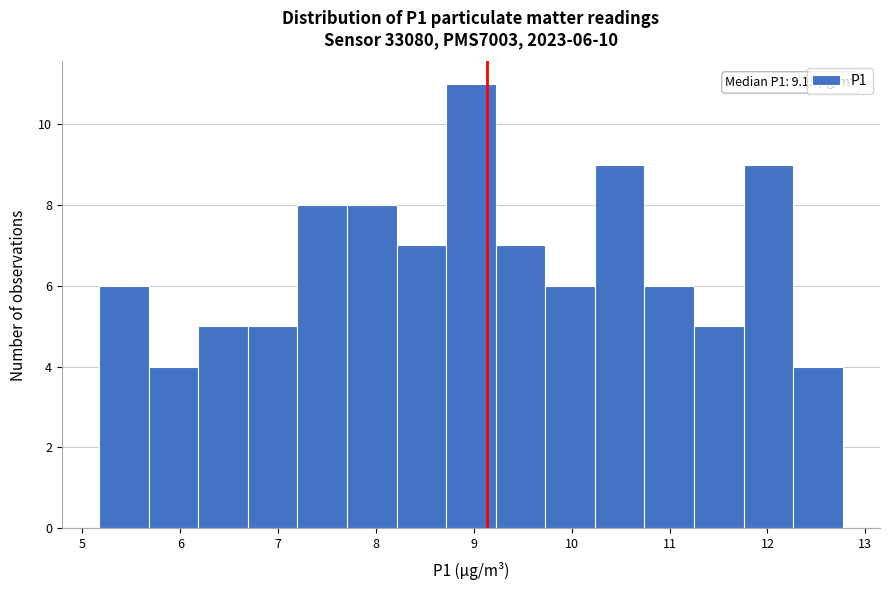

Over which range of the x-axis is the bar tallest?

8.7 to 9.2